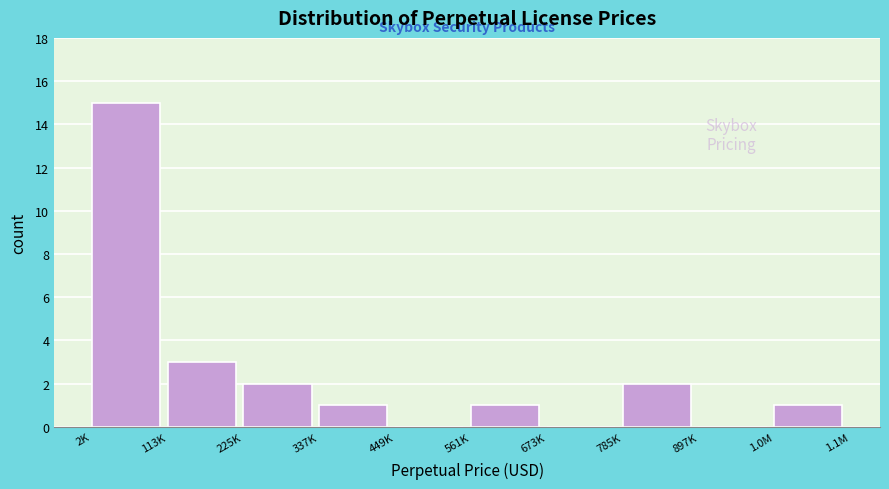

Reading left to right, list all the values displayed in this chart.

2K=15	113K=3	225K=2	337K=1	449K=0	561K=1	673K=0	785K=2	897K=0	1.0M=1